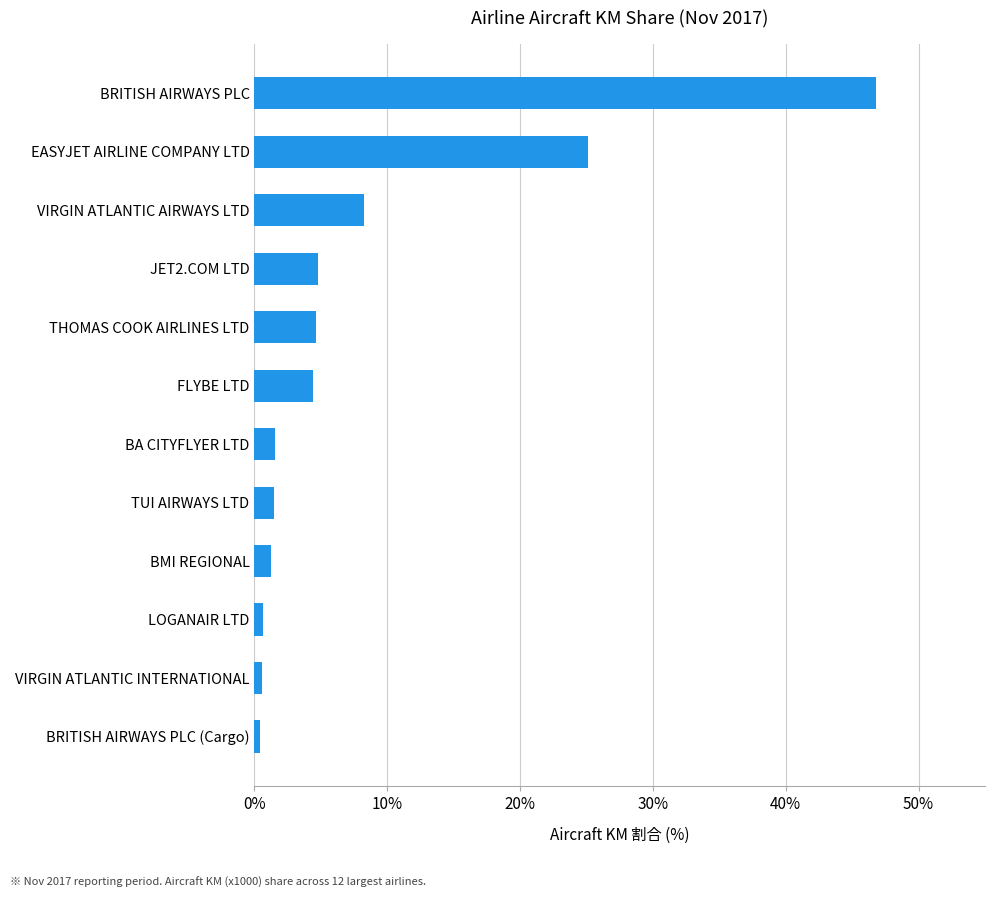

What is the change in value from TUI AIRWAYS LTD to VIRGIN ATLANTIC AIRWAYS LTD?

+6.8